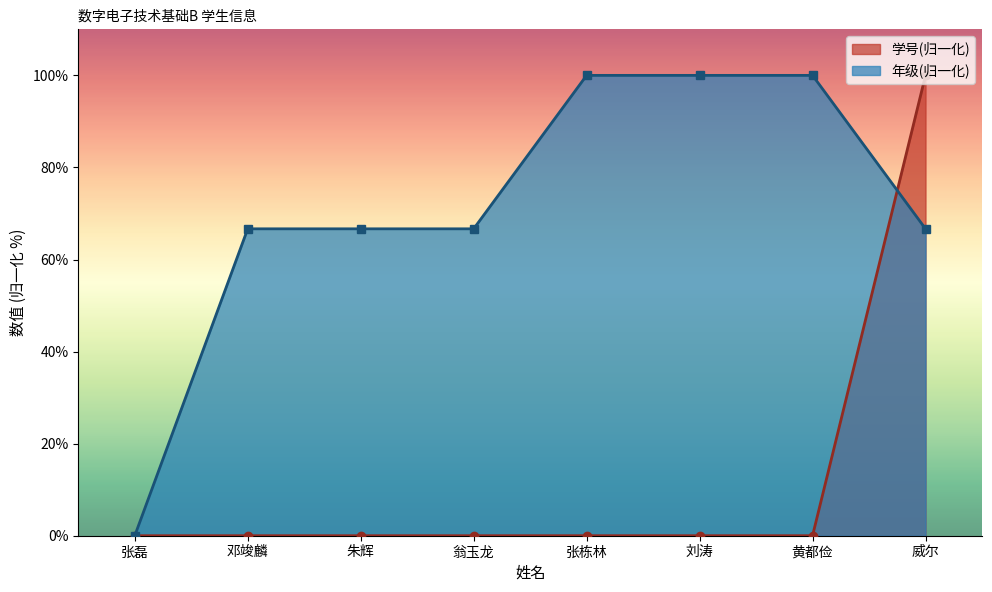

What is the difference between the maximum and second lowest values in the 学号 series?

100.0